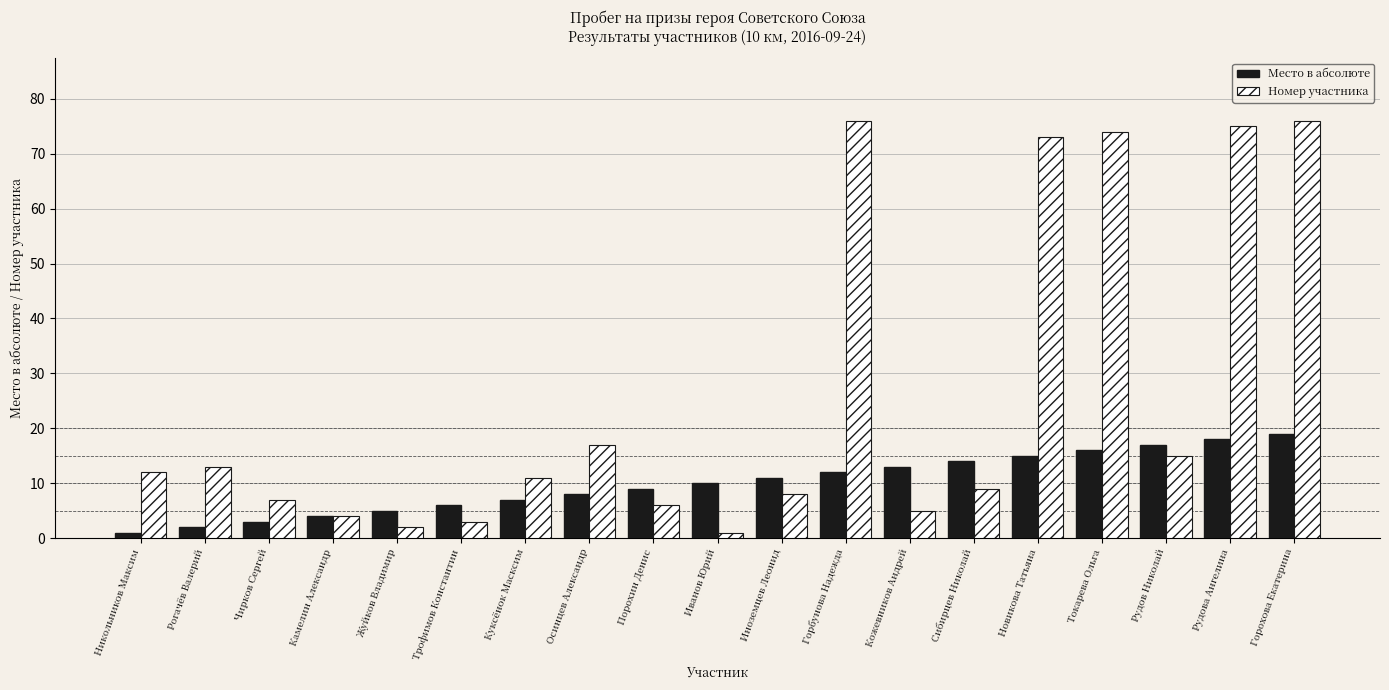

The Номер участника series shows 29 at Новикова Татьяна. True or false?

False